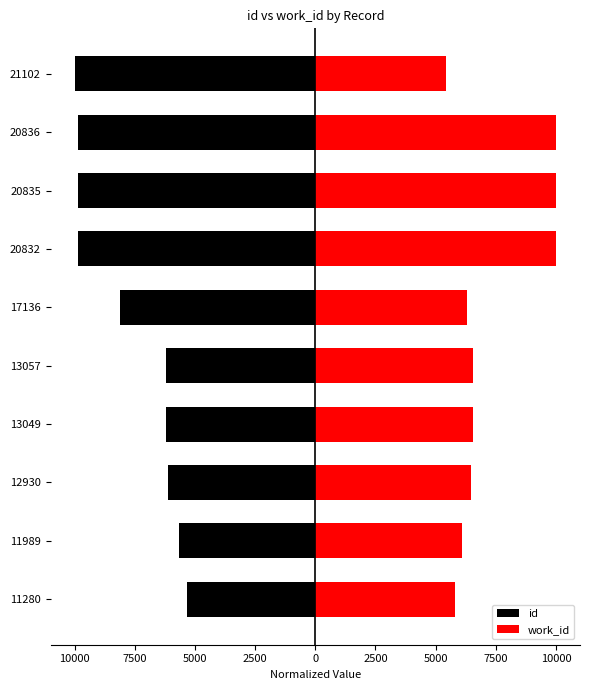

Which series has the largest total across all categories?

work_id